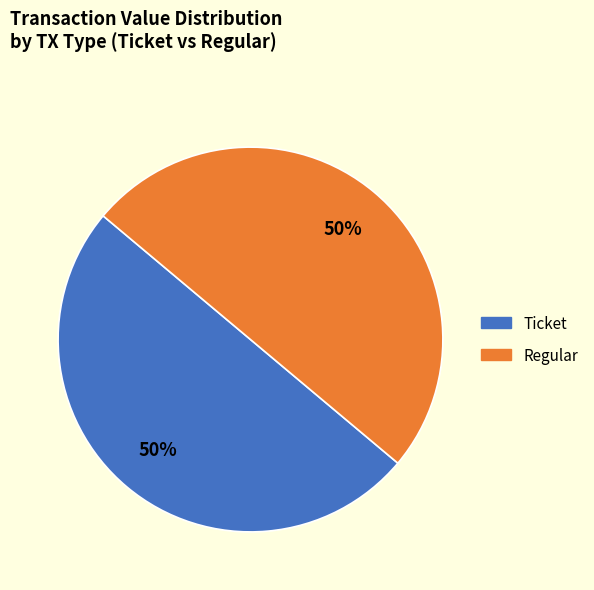

To the nearest percent, what is the average slice percentage?

50%